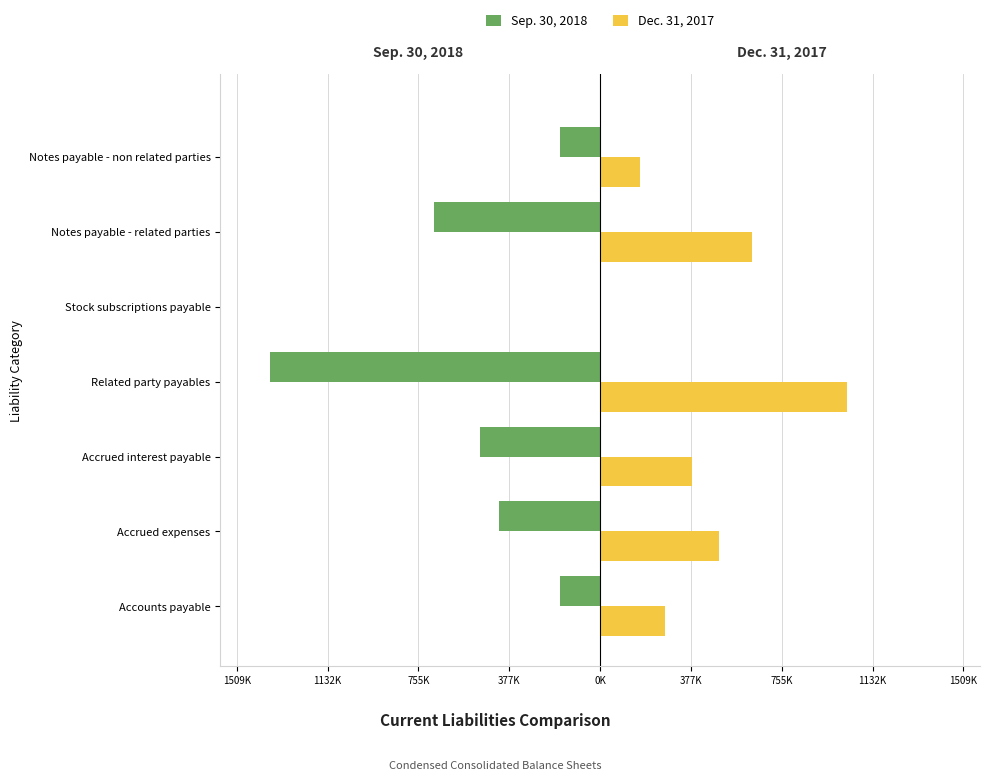

What are all the series names shown in the legend?

Sep. 30, 2018, Dec. 31, 2017